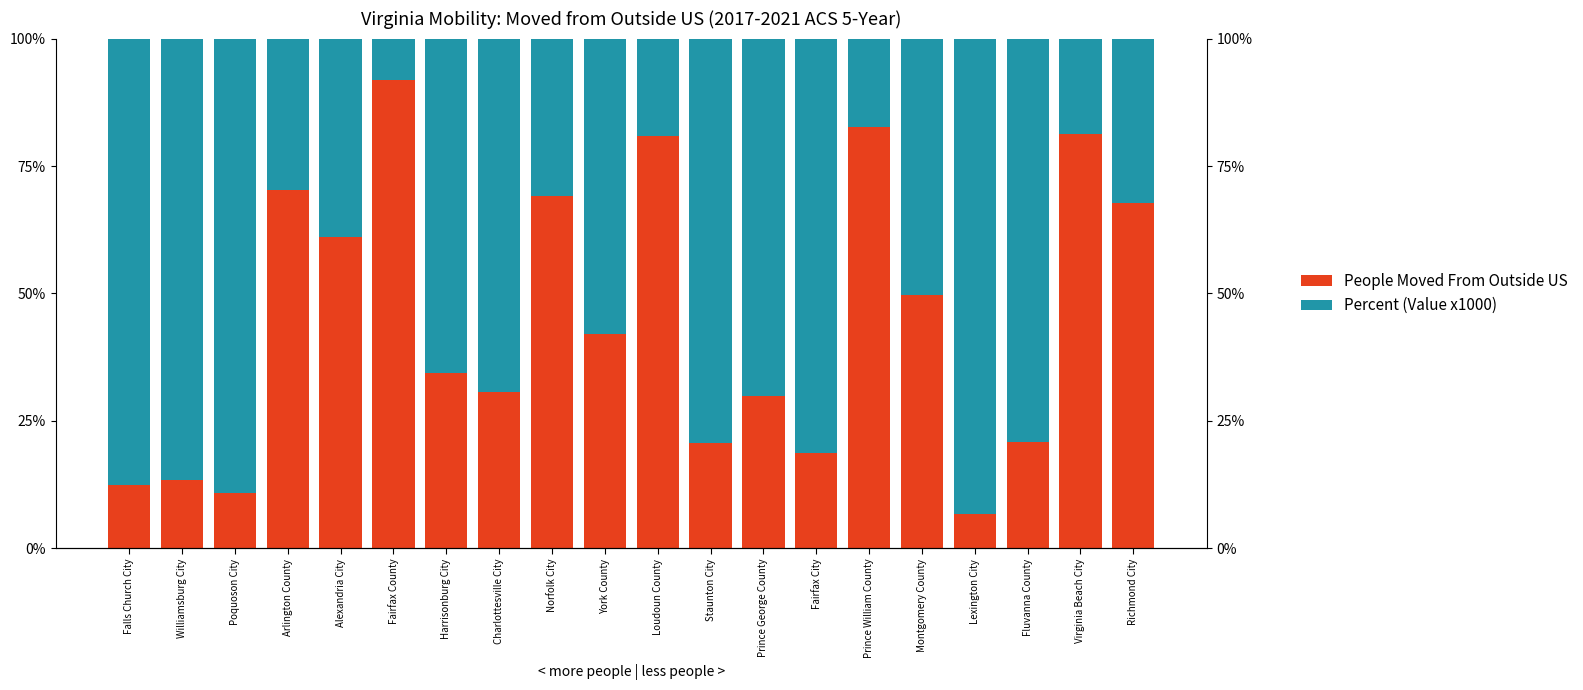

What is the label of the 13th bar from the right?

Charlottesville City